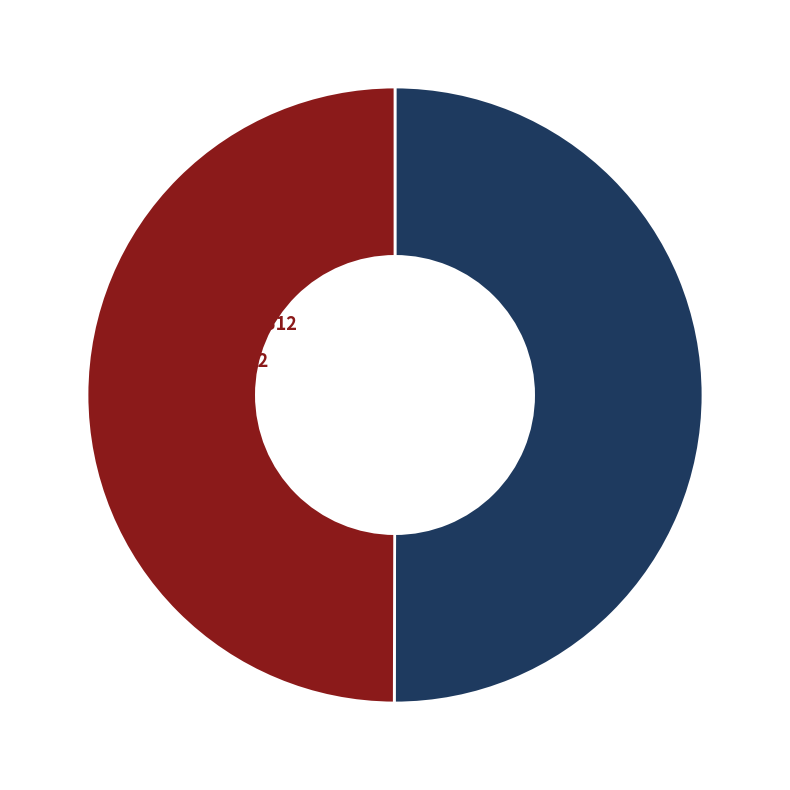

What is the largest slice in the pie chart?

OPUS4-1035